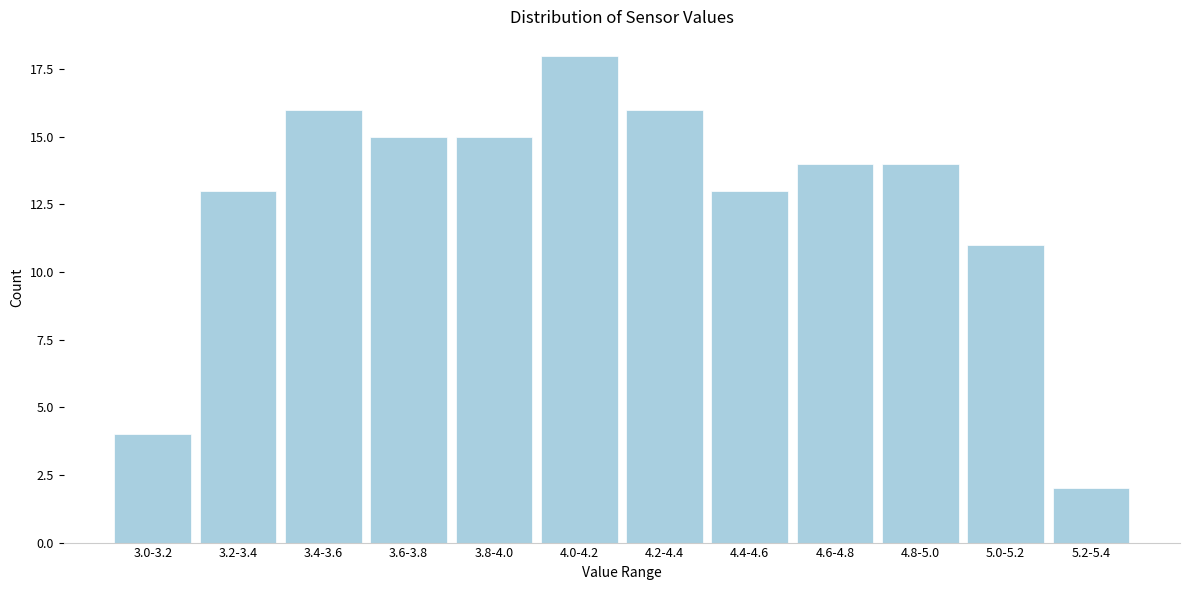

Reading left to right, transcribe all the data shown in this chart.

4	13	16	15	15	18	16	13	14	14	11	2